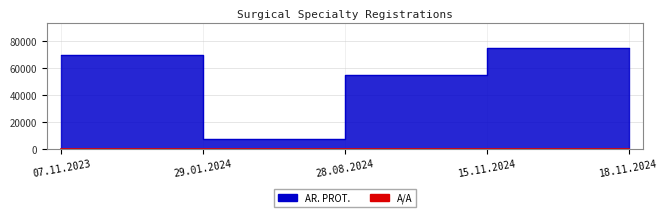

What position from the right is 15.11.2024?

2